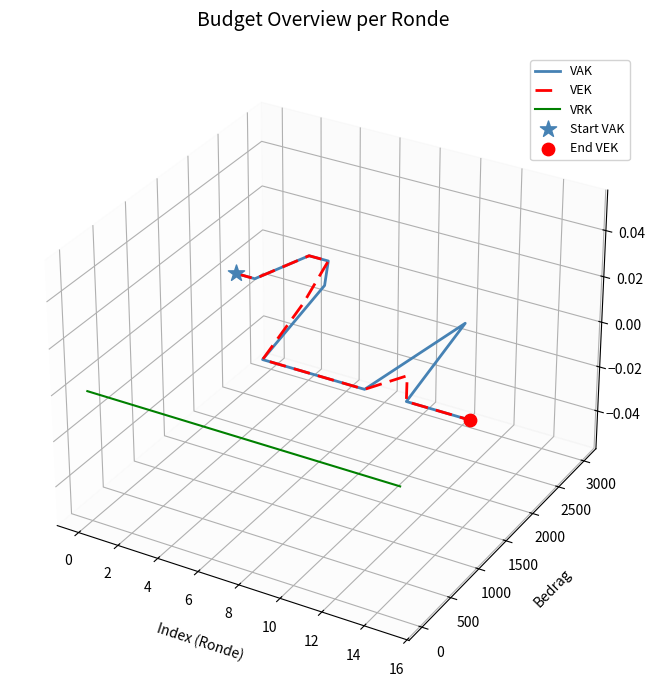

Is the value of VEK at 14 greater than the value of VAK at 16?

Yes